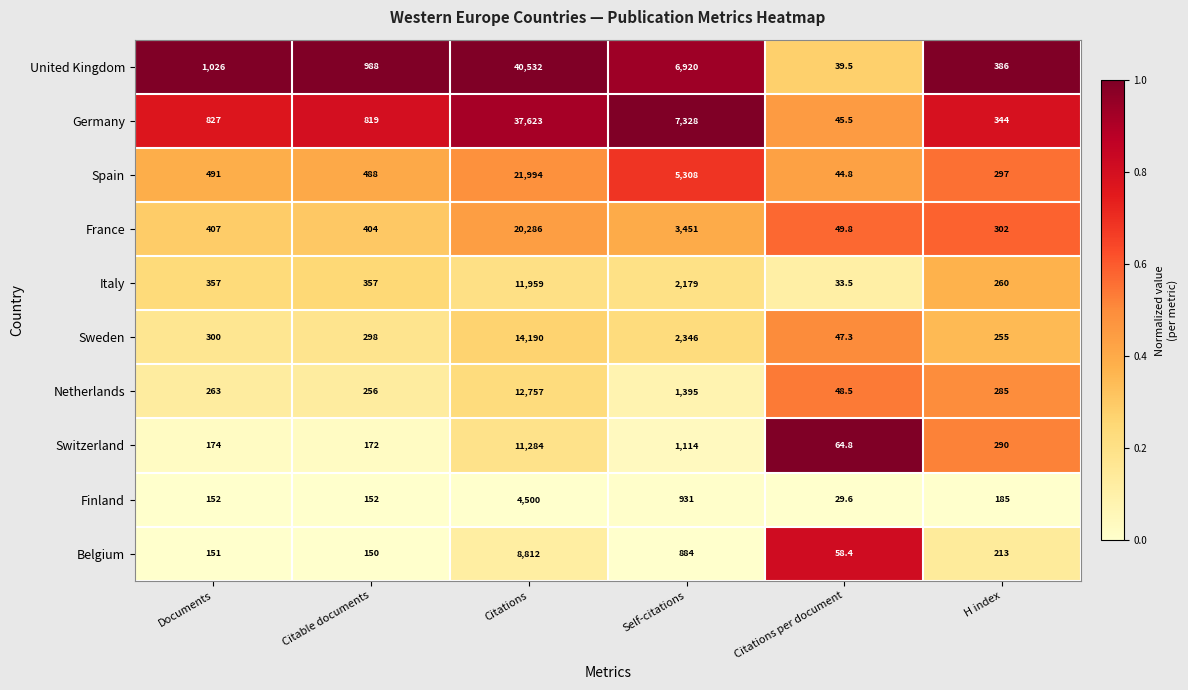

Which series has the widest spread of values?

United Kingdom